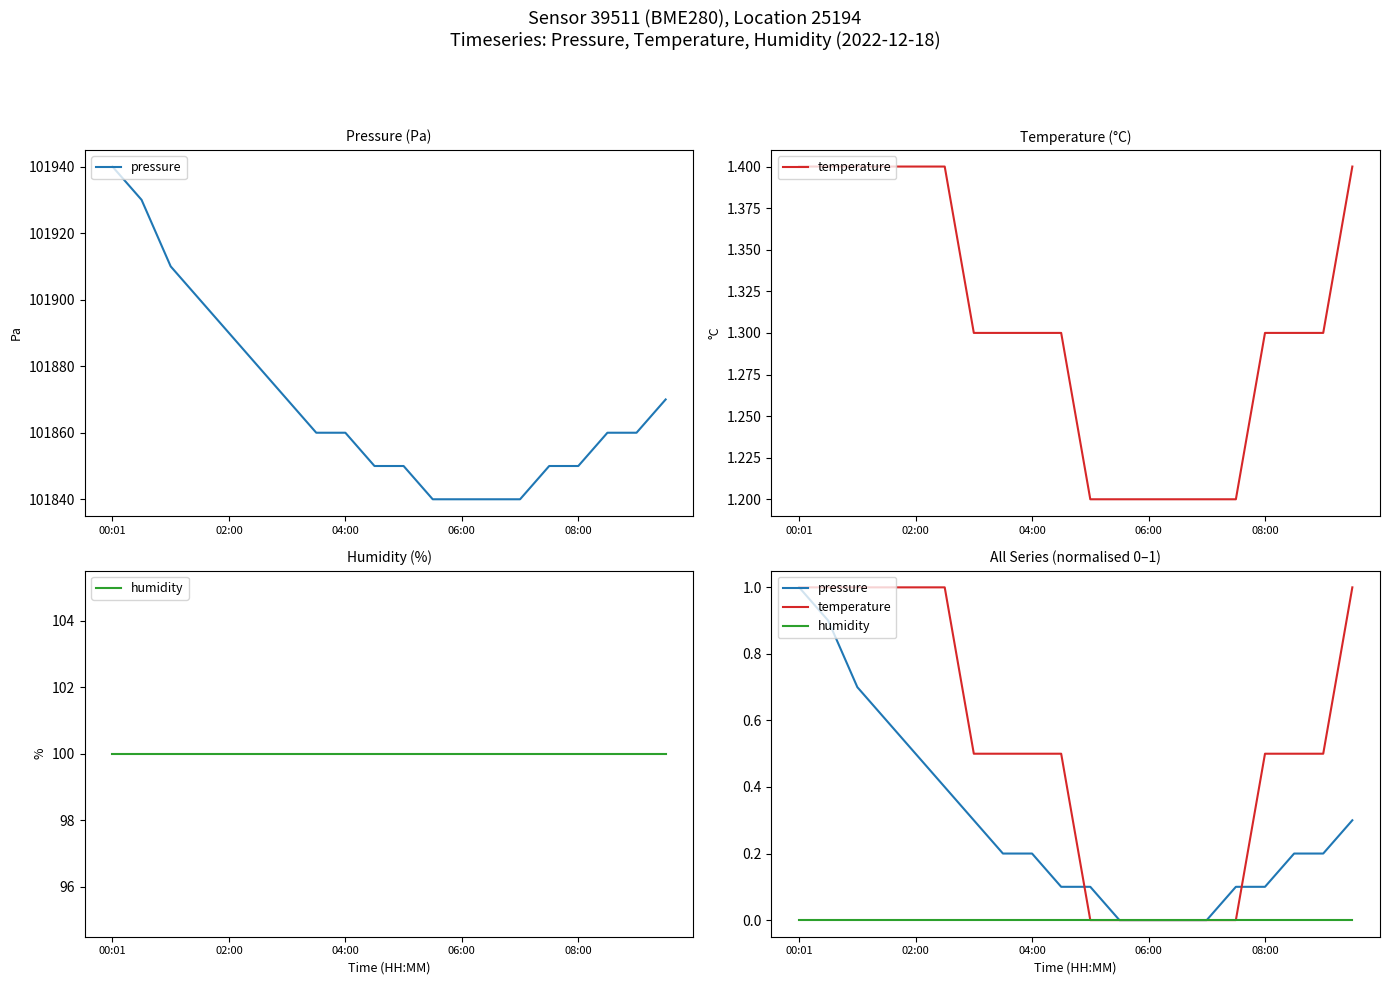

At which category does the chart reach its peak across all series?

00:01